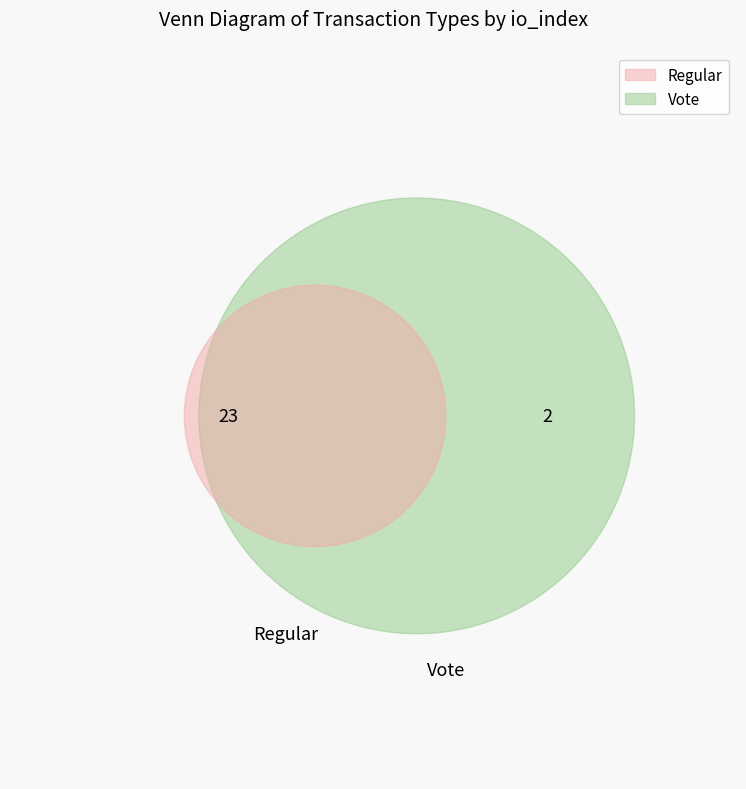

The Vote slice represents 21% of the pie. True or false?

False